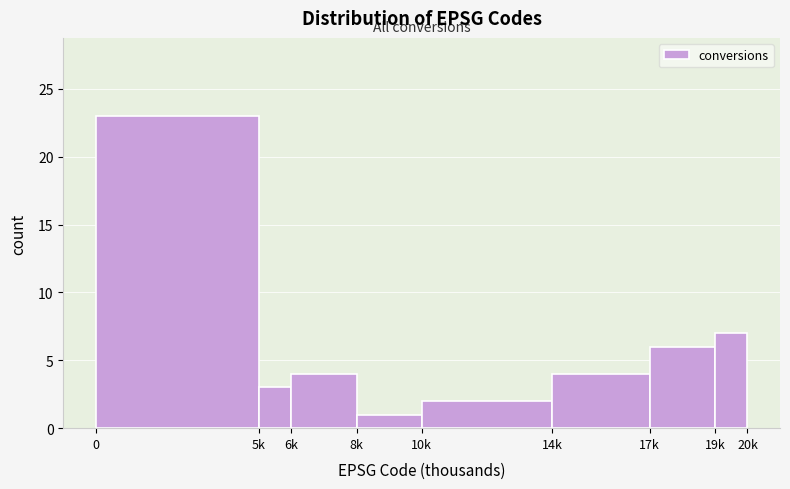

Reading left to right, transcribe all the data shown in this chart.

0=23	5k=3	6k=4	8k=1	10k=2	14k=4	17k=6	19k=7